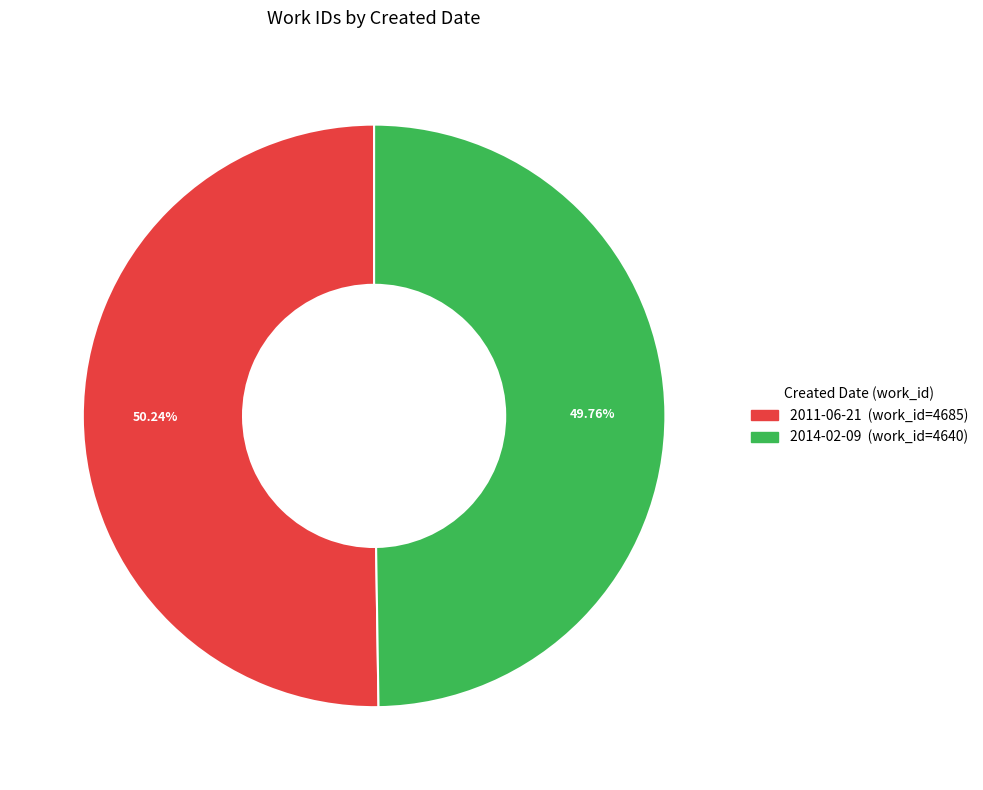

Is there a majority slice in this chart?

Yes